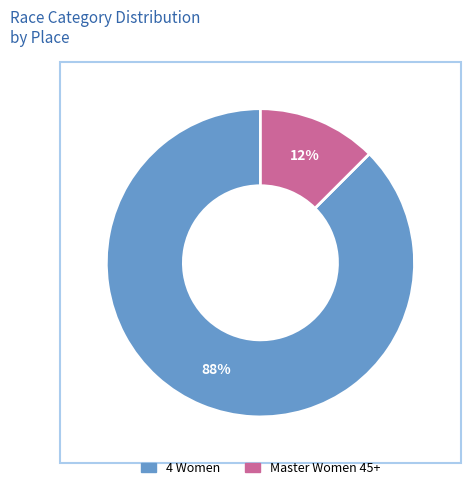

The 4 Women slice represents 76% of the pie. True or false?

False